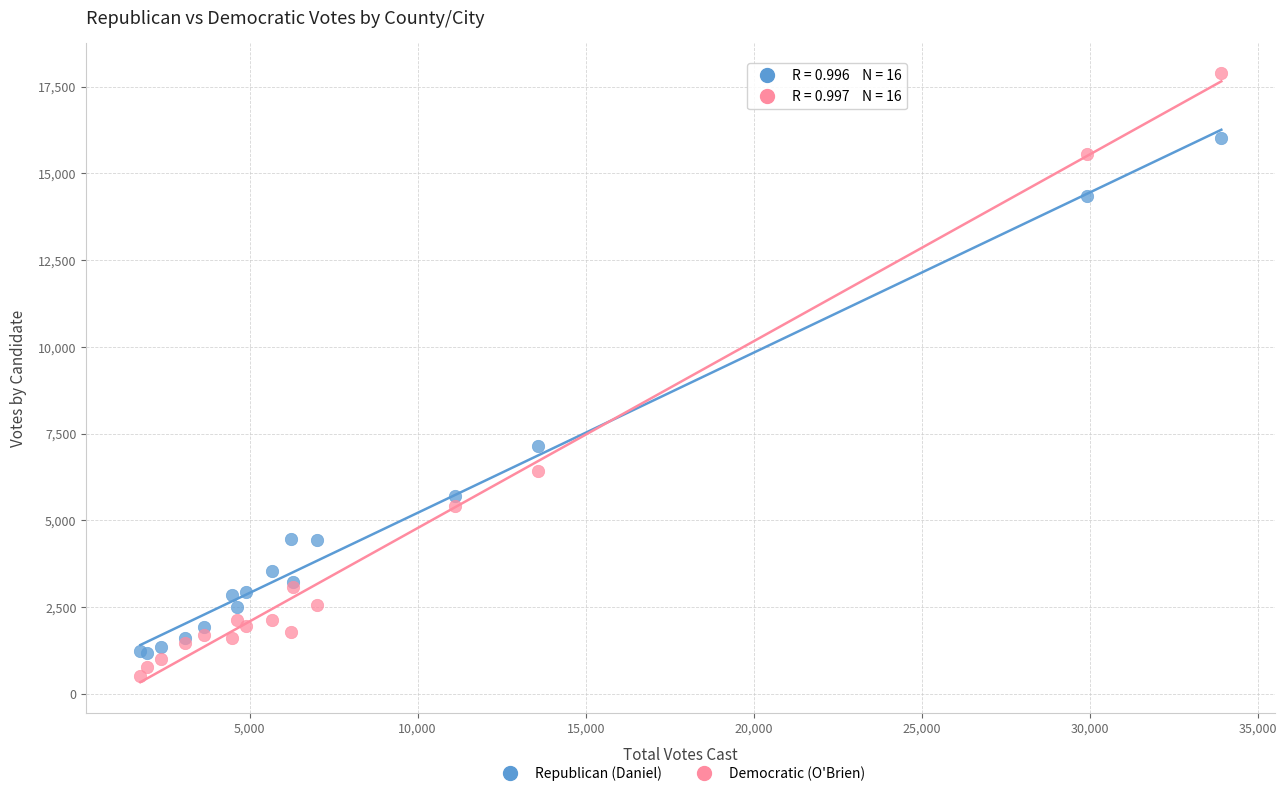

Which series has the largest Y range (max minus min)?

Democratic (O'Brien)